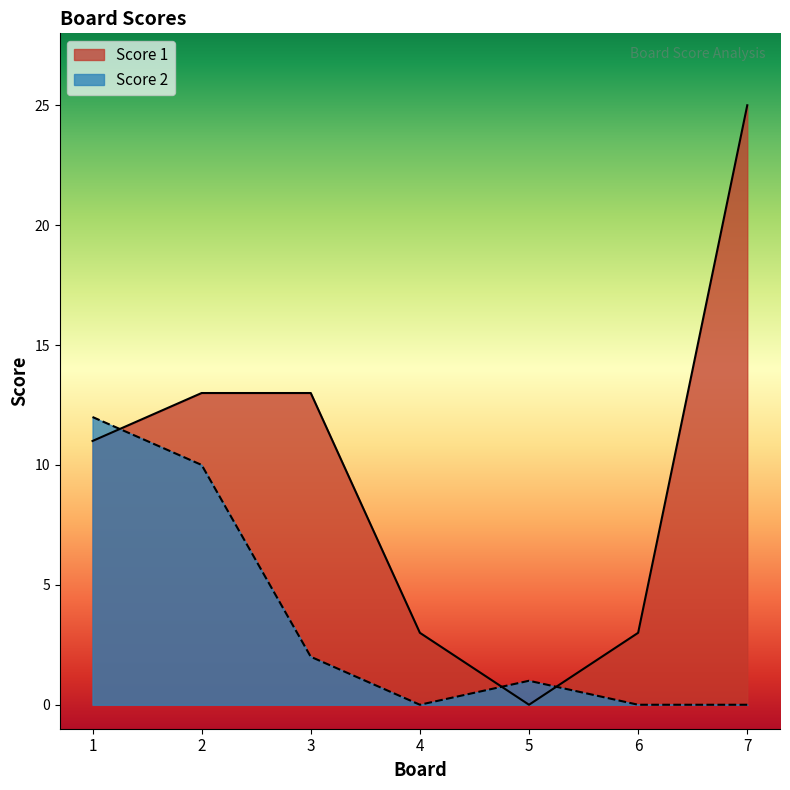

In Score 1, how many points are lower than both neighbors (excluding endpoints)?

1